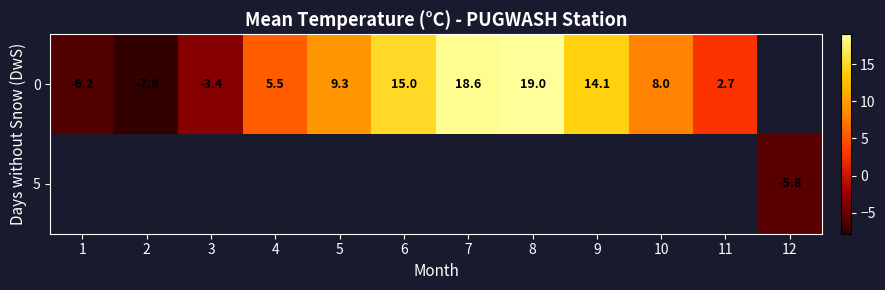

Is it true that 0 equals 5.5 at 4?

True